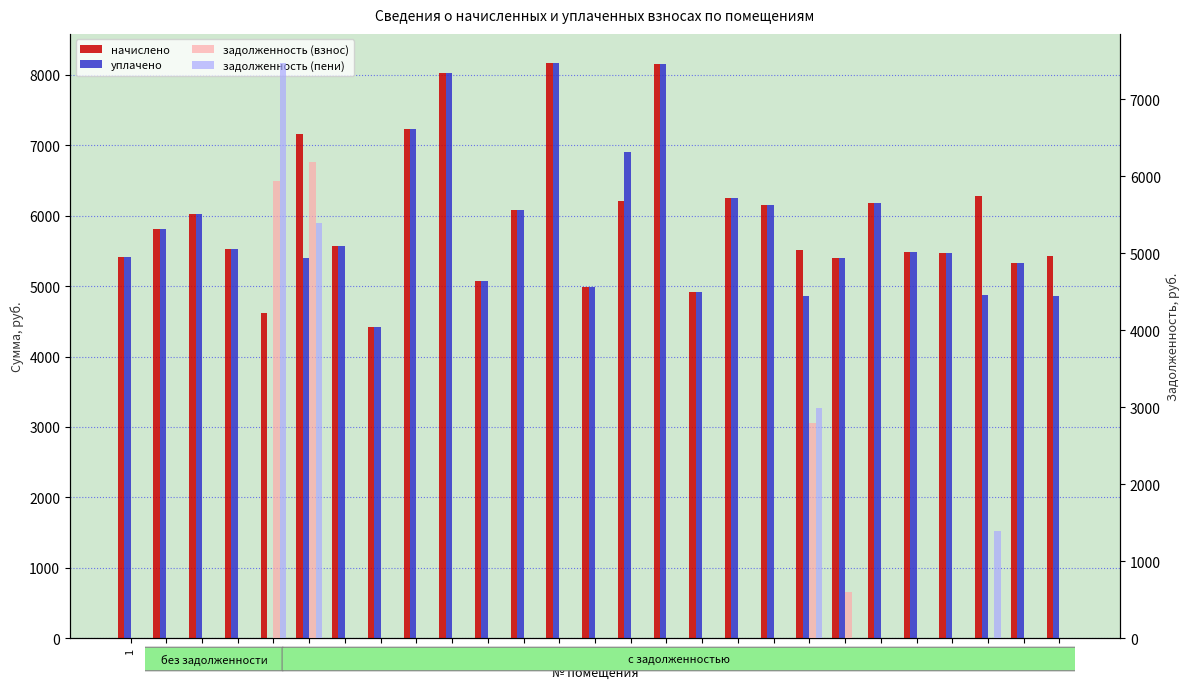

Where is начислено nearest to the value 6296?

25